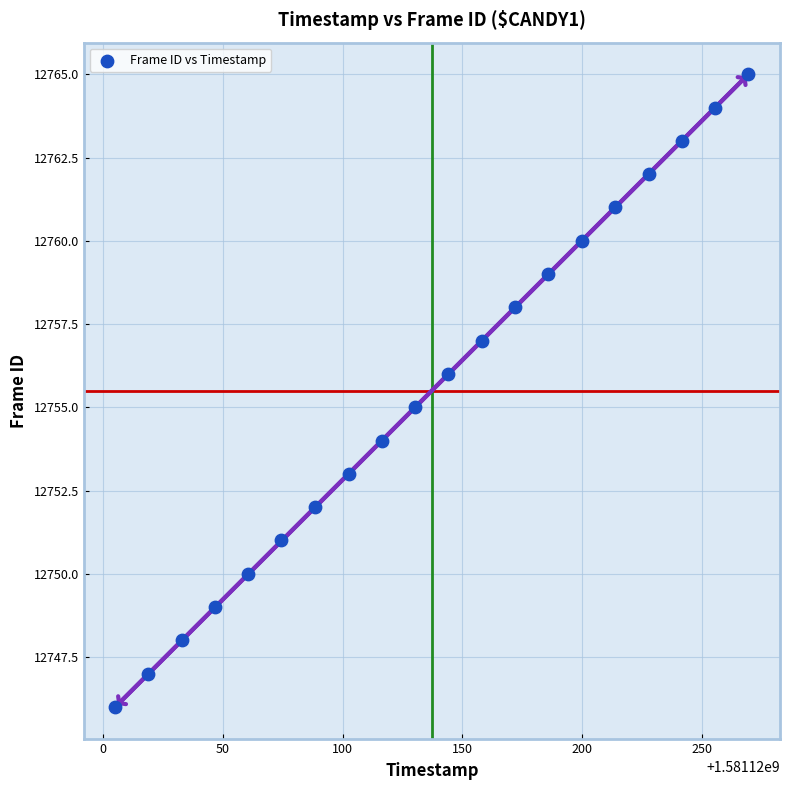

What is the range of Y values (max minus min)?

19